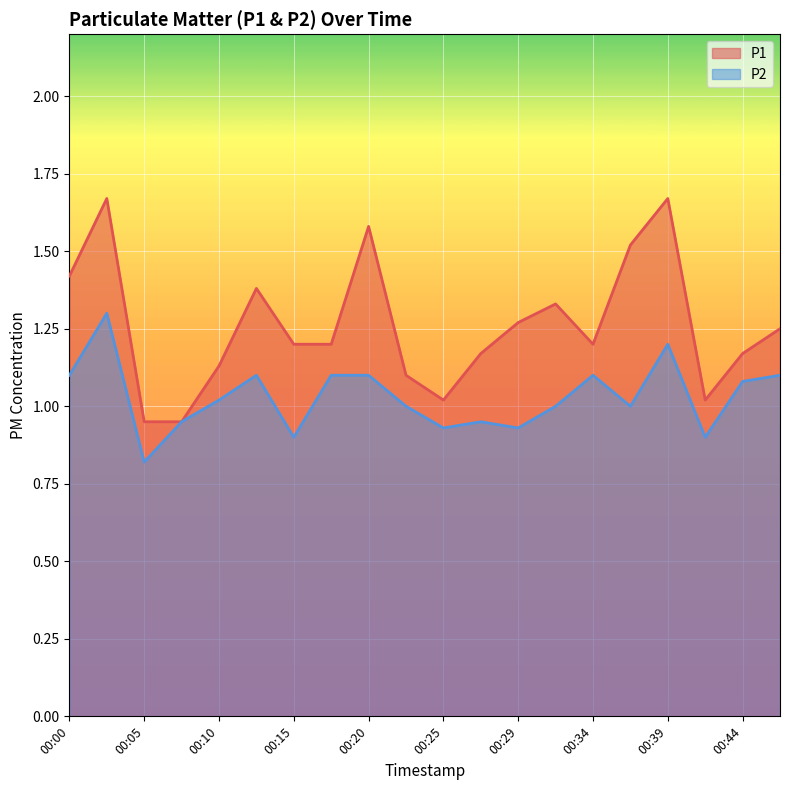

What is the total value across all series at 00:42?

1.9